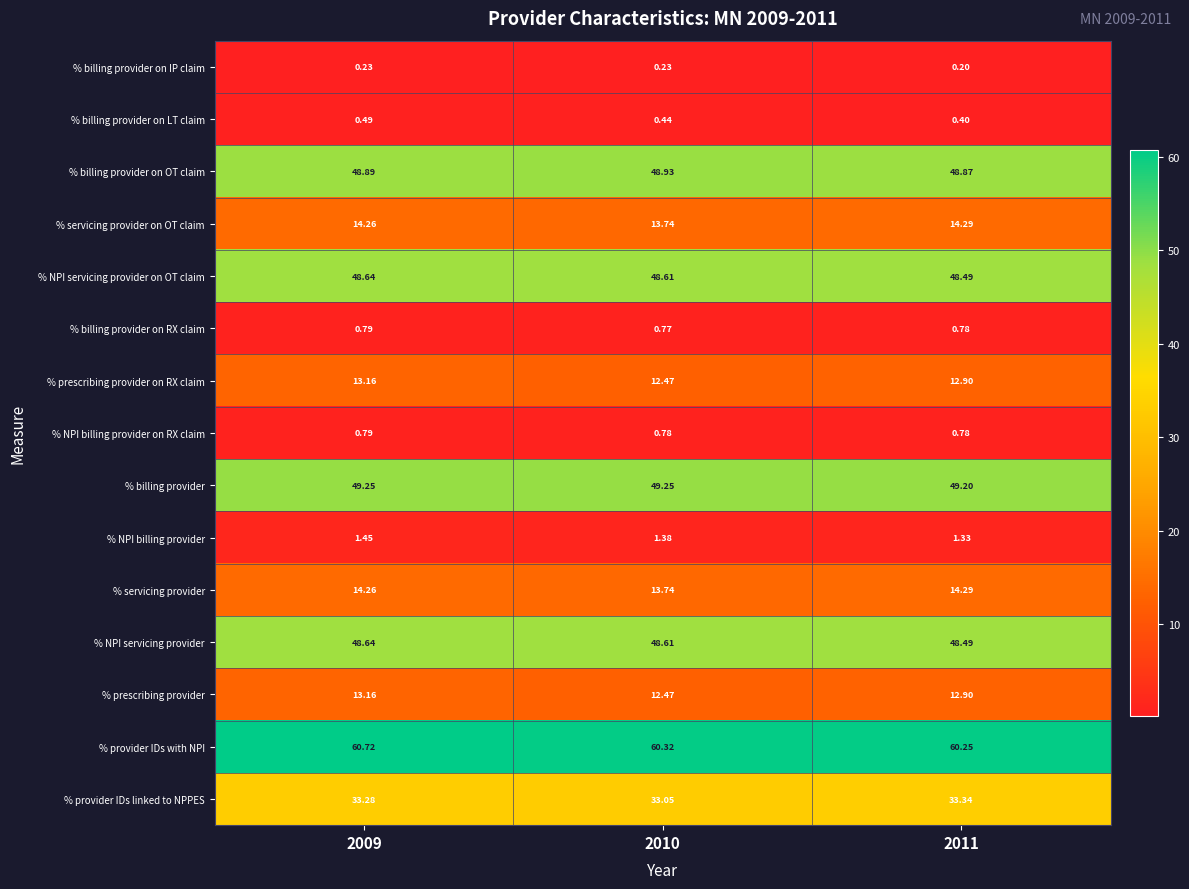

Which series has the largest total across all categories?

% provider IDs with NPI